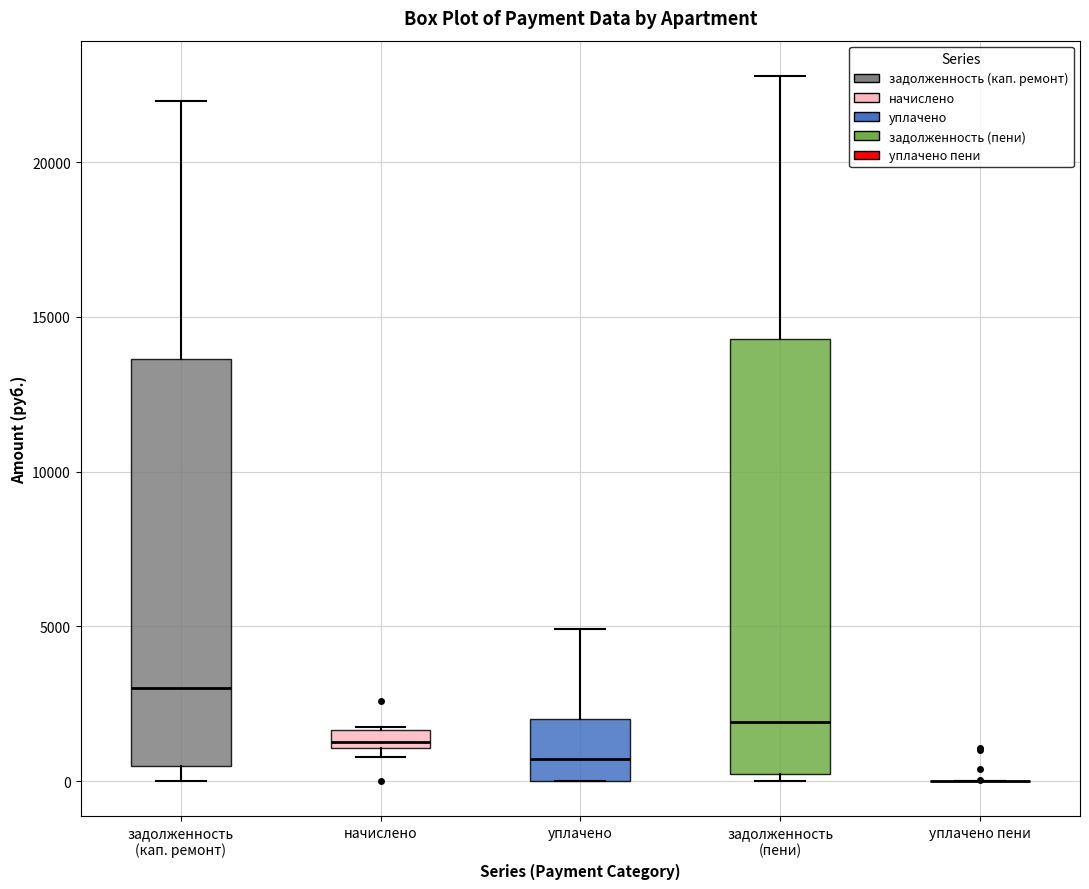

Comparing the boxes themselves (not the whiskers), which one is the tallest?

задолженность (пени)